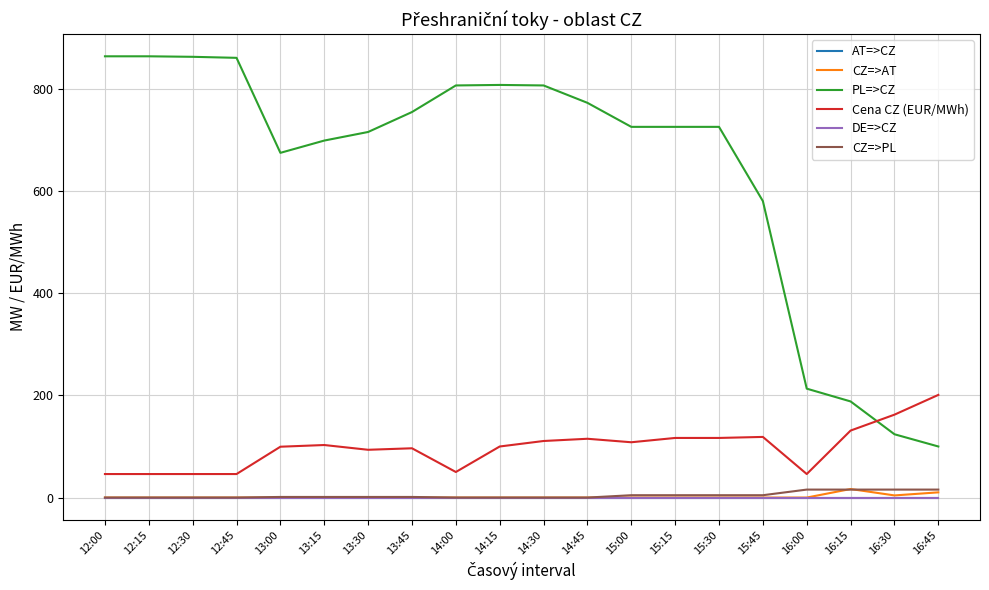

Does the chart display data point markers on the line(s)?

No